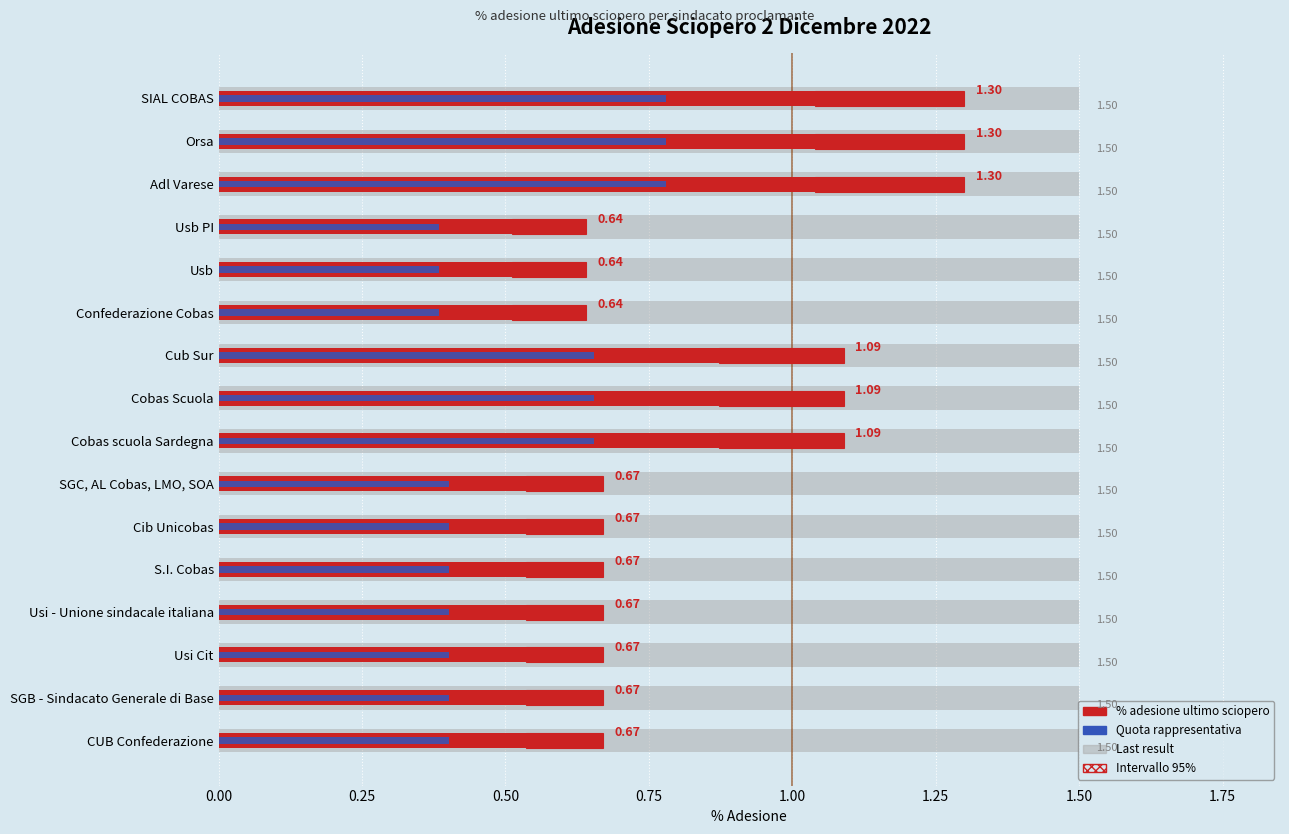

What is the difference between the maximum and minimum values in the % adesione ultimo sciopero series?

0.7